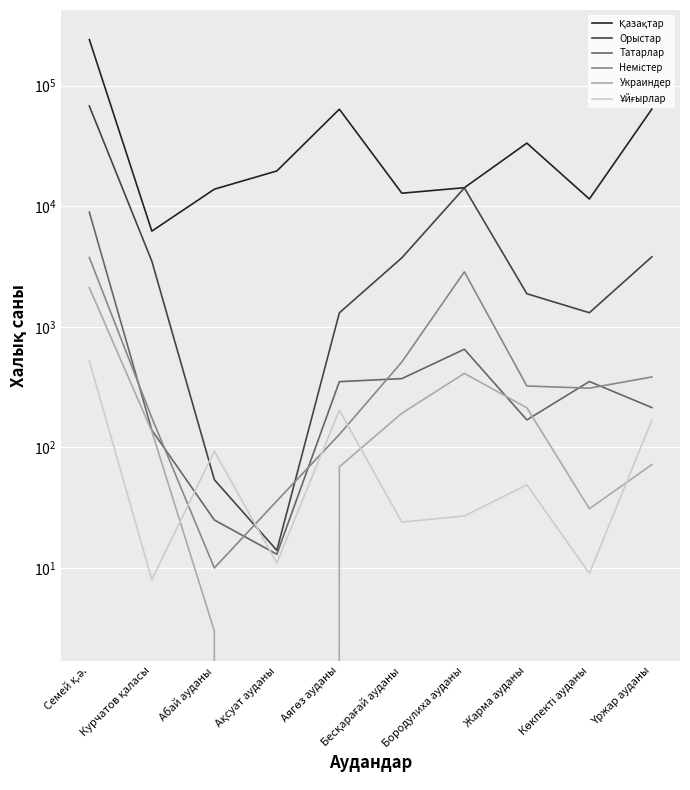

The Ұйғырлар series shows 24 at Бесқарағай ауданы. True or false?

True